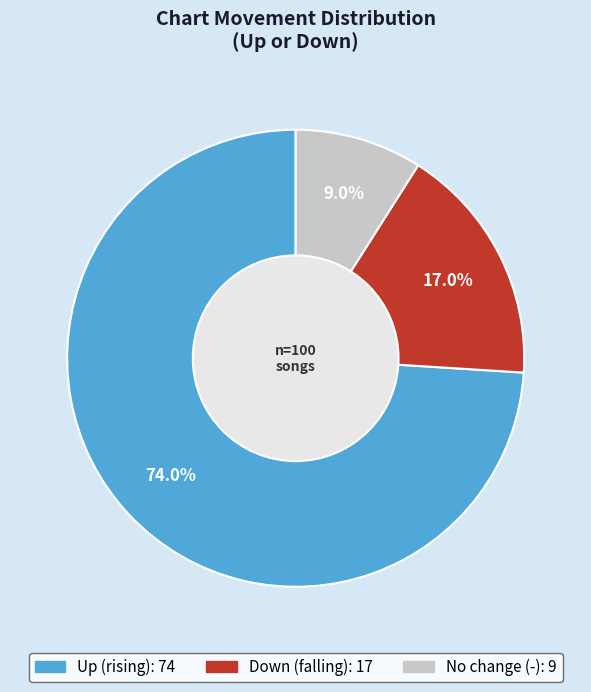

Is there any slice that represents more than half of the pie?

Yes